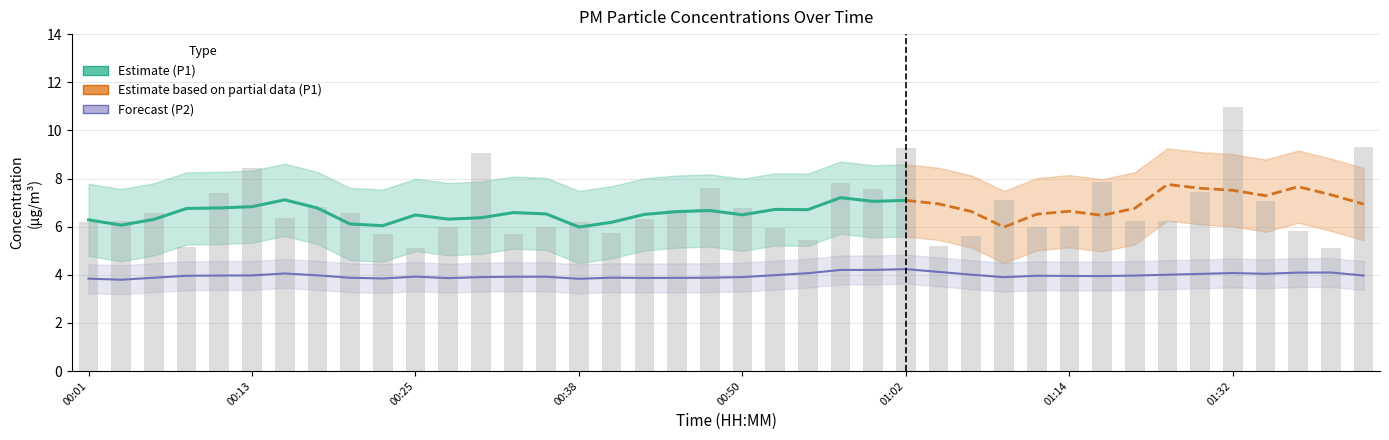

Count the number of values greater than 6.

26